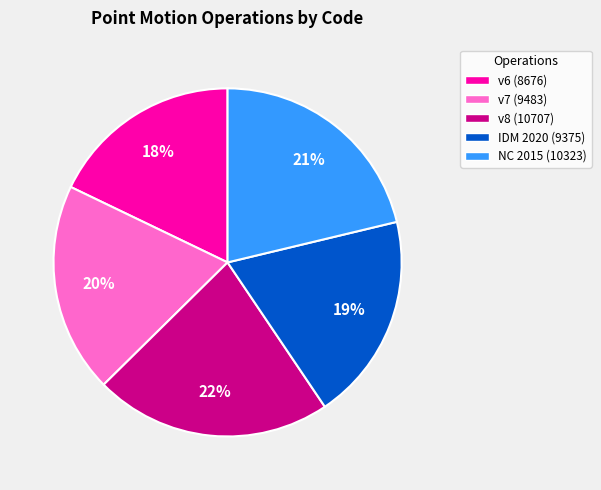

How many segments does this pie chart have?

5